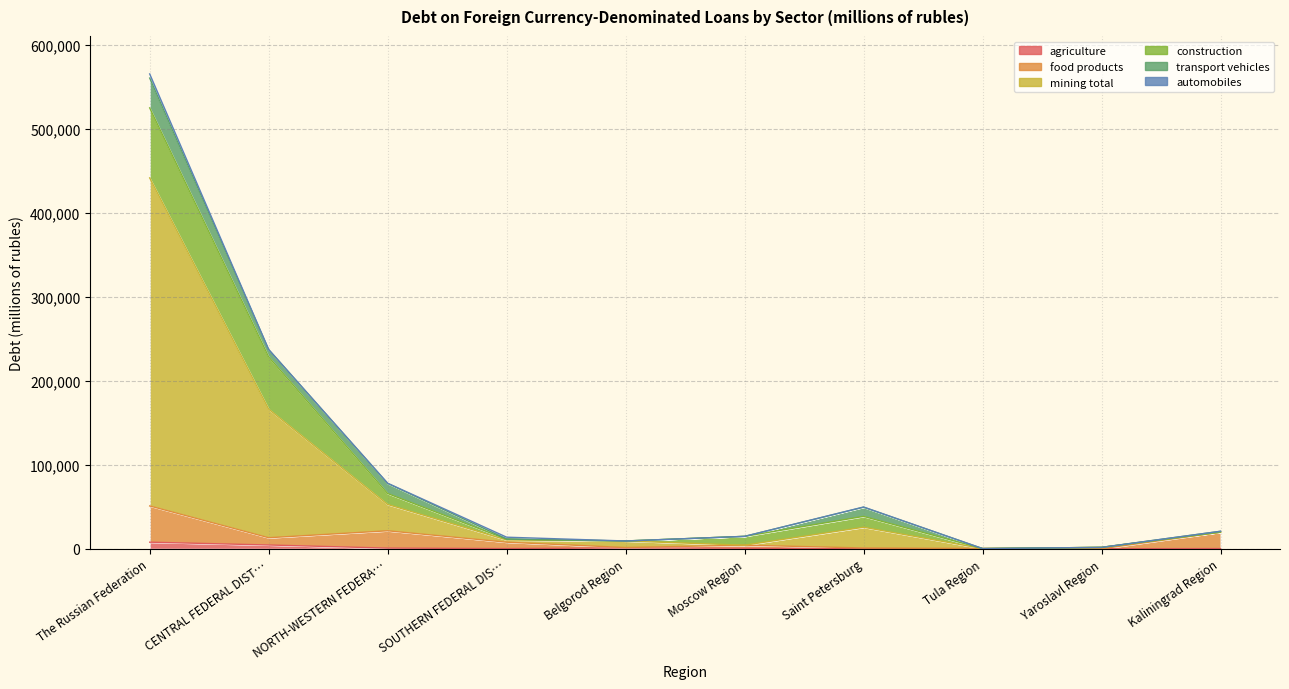

Which series changed the most between Belgorod Region and Yaroslavl Region?

mining total